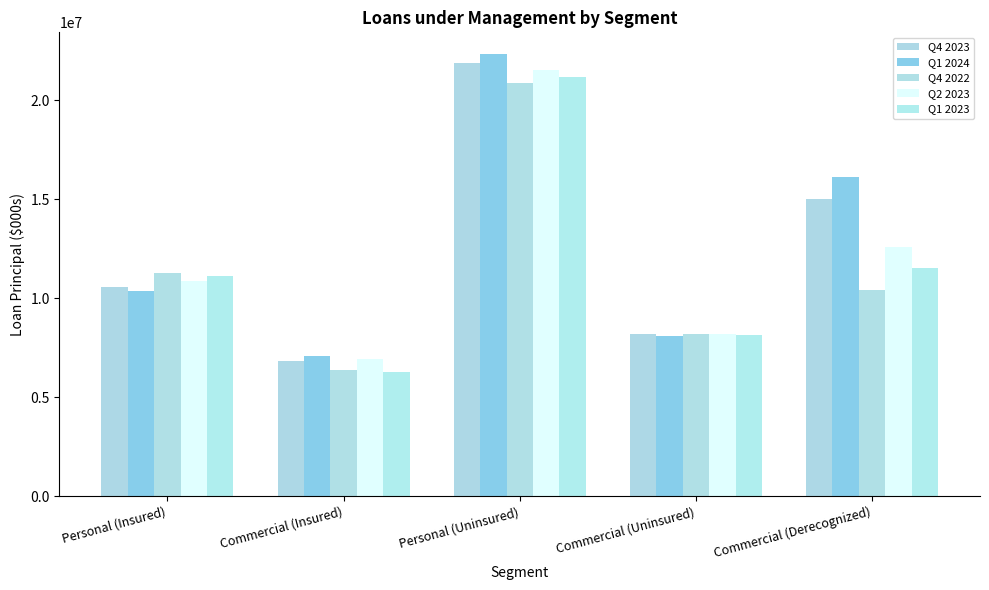

Reading left to right, transcribe all the data shown in this chart.

Q4 2023: 10547687	6809589	21868384	8173401	14998436
Q1 2024: 10374260	7054435	22309330	8068752	16122135
Q4 2022: 11249787	6356334	20862623	8185062	10424114
Q2 2023: 10863782	6933999	21534175	8188509	12591570
Q1 2023: 11109325	6265073	21163137	8157463	11542502